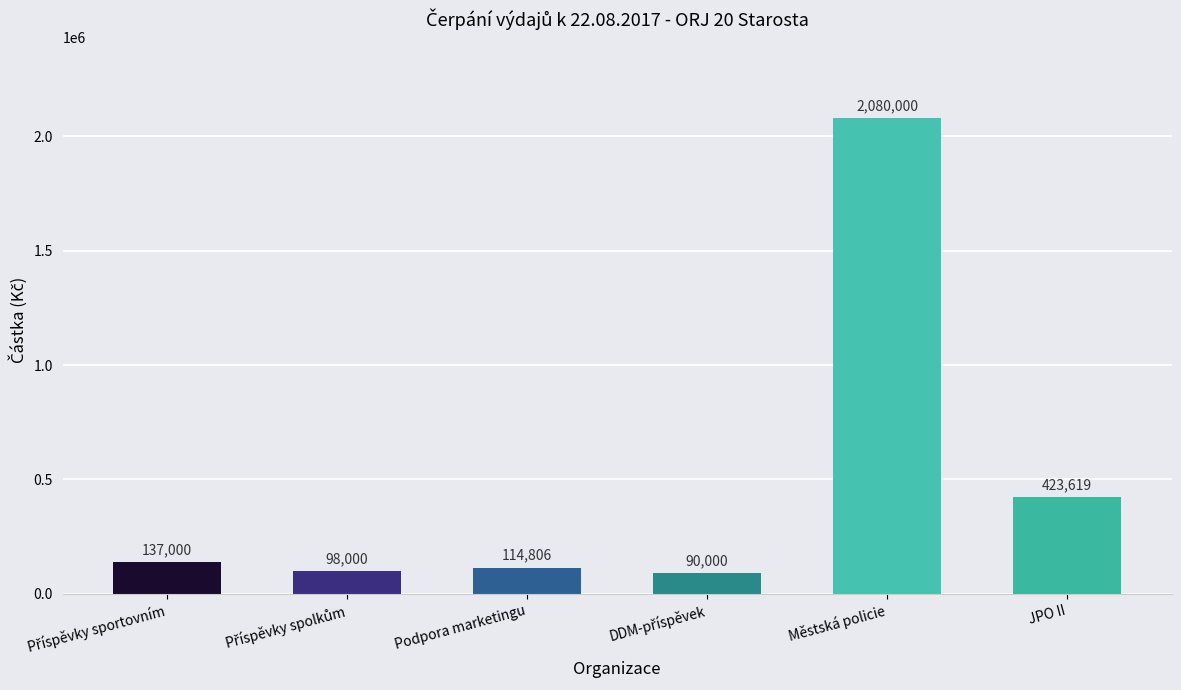

What is the difference between the maximum and minimum values?

1990000.0